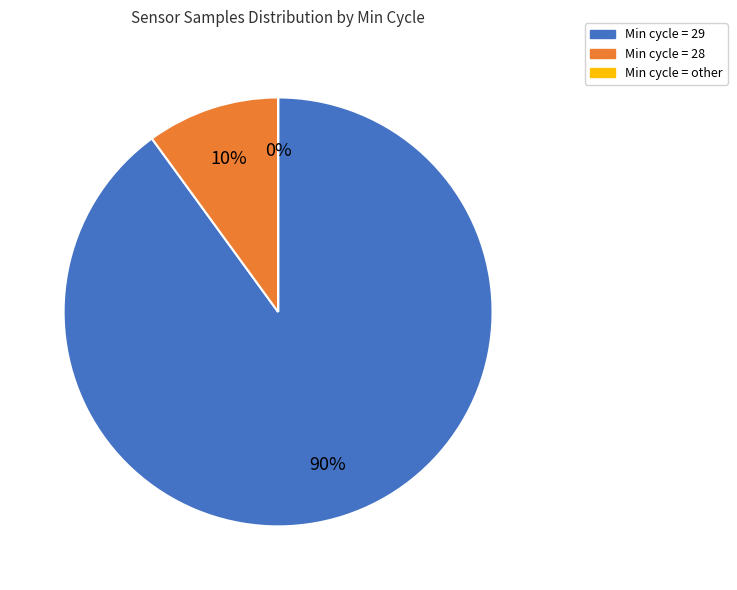

To the nearest percent, what percentage of the pie is Min cycle = 29?

90%